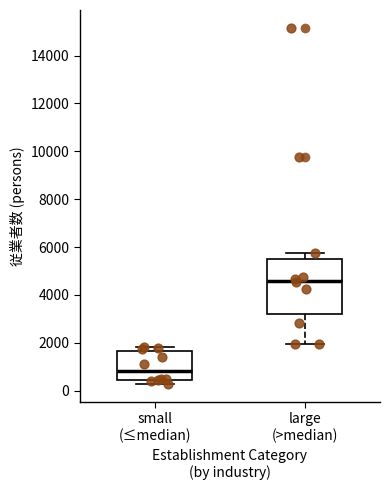

Which box's median line is the lowest?

small (≤median)